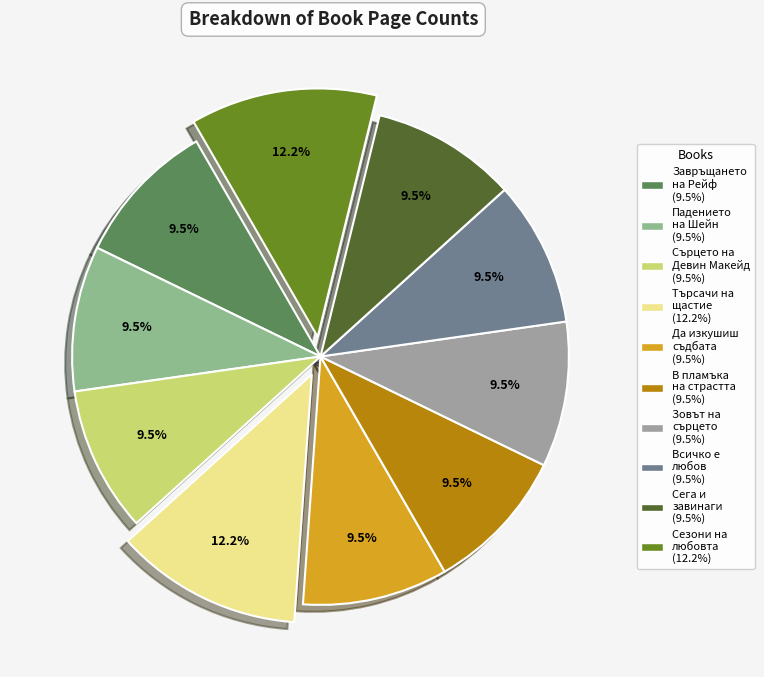

What percentage is the Сезони на любовта slice, to the nearest percent?

12%